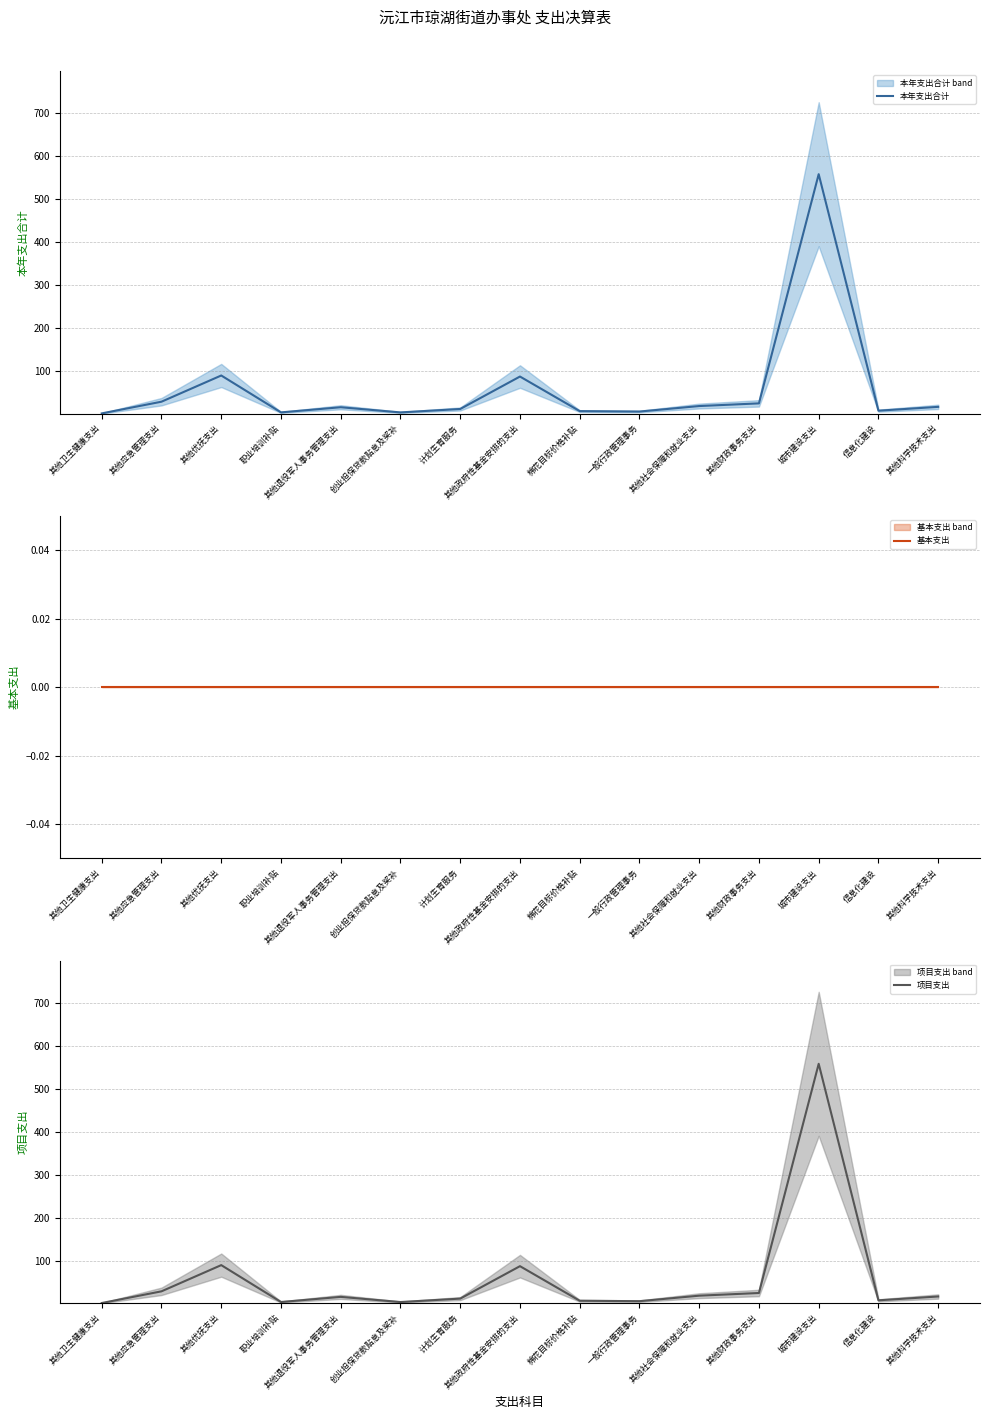

At which label does 项目支出 reach its minimum?

其他卫生健康支出